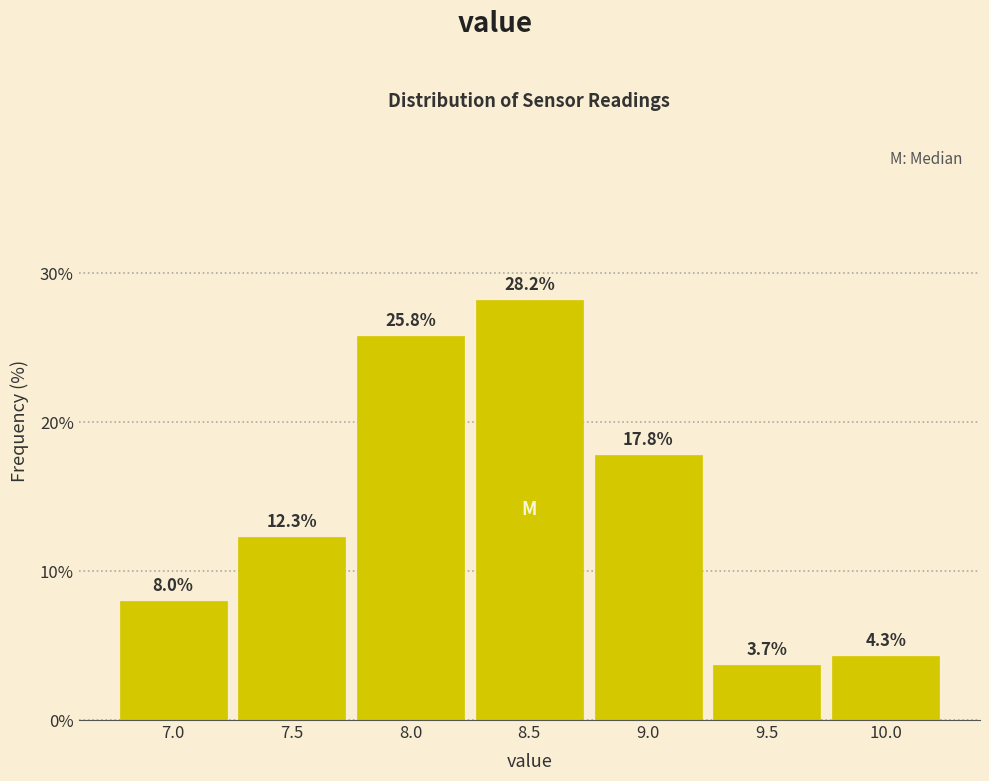

Reading left to right, extract all data points from this chart.

8.0	12.3	25.8	28.2	17.8	3.7	4.3